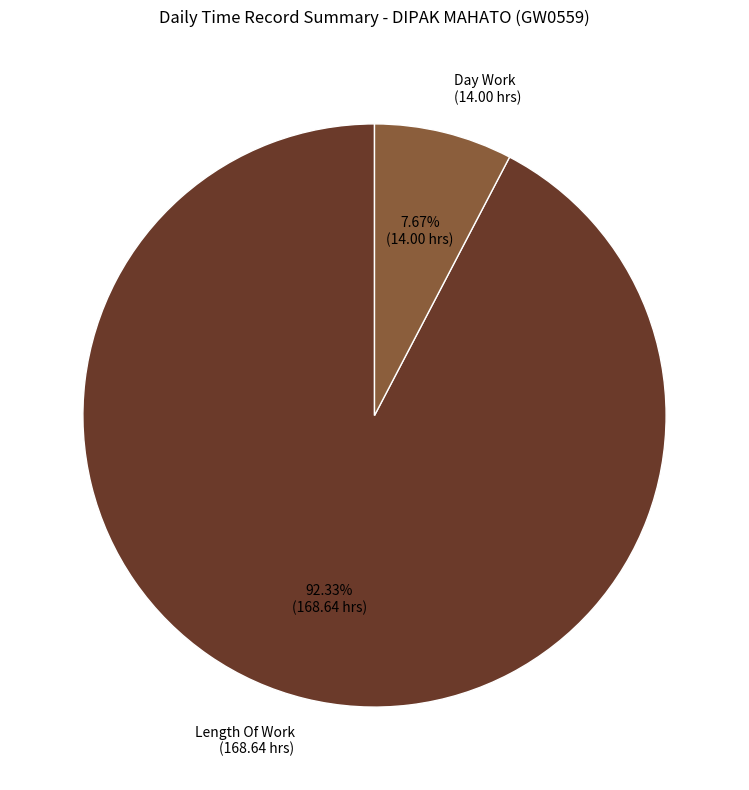

Count the number of slices in the pie.

2